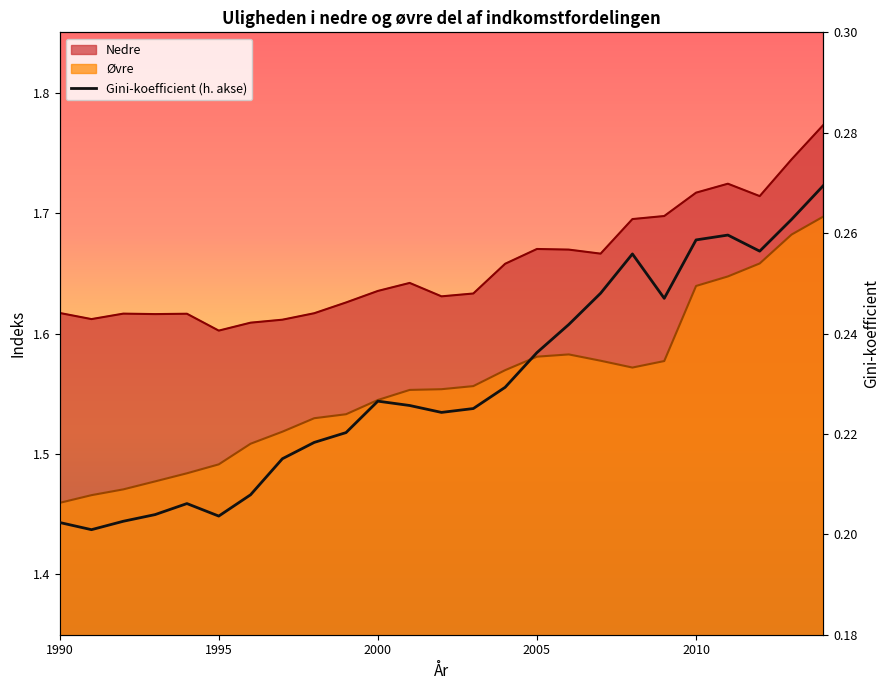

What is the lowest value of the Gini-koefficient series?

0.2